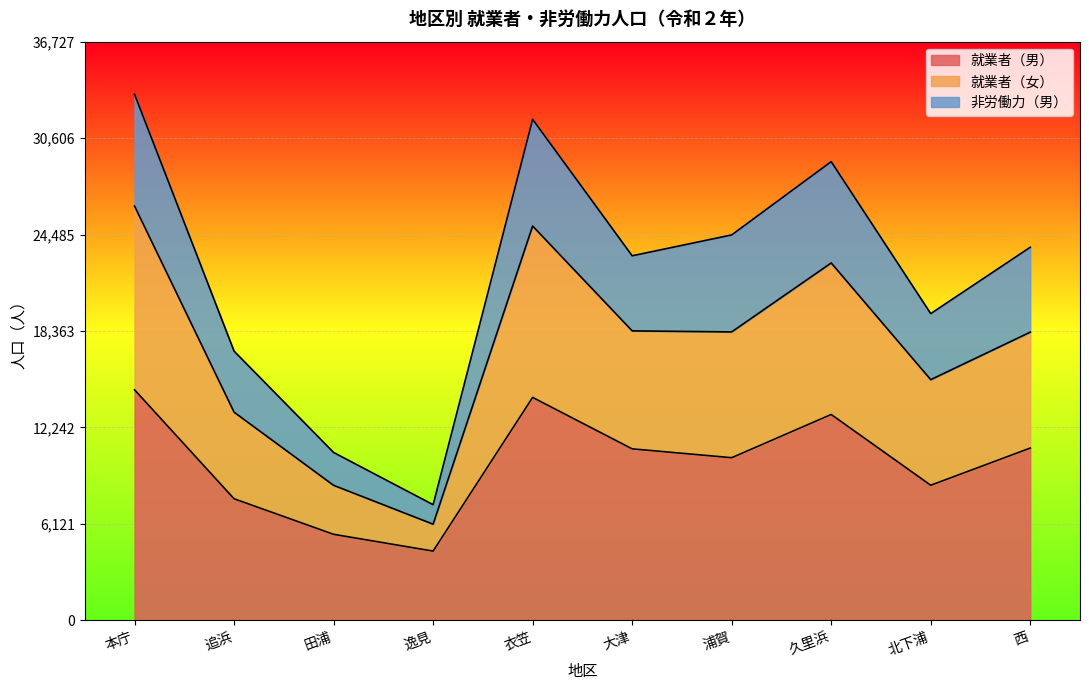

At which category does 就業者（女） reach its first local peak?

衣笠